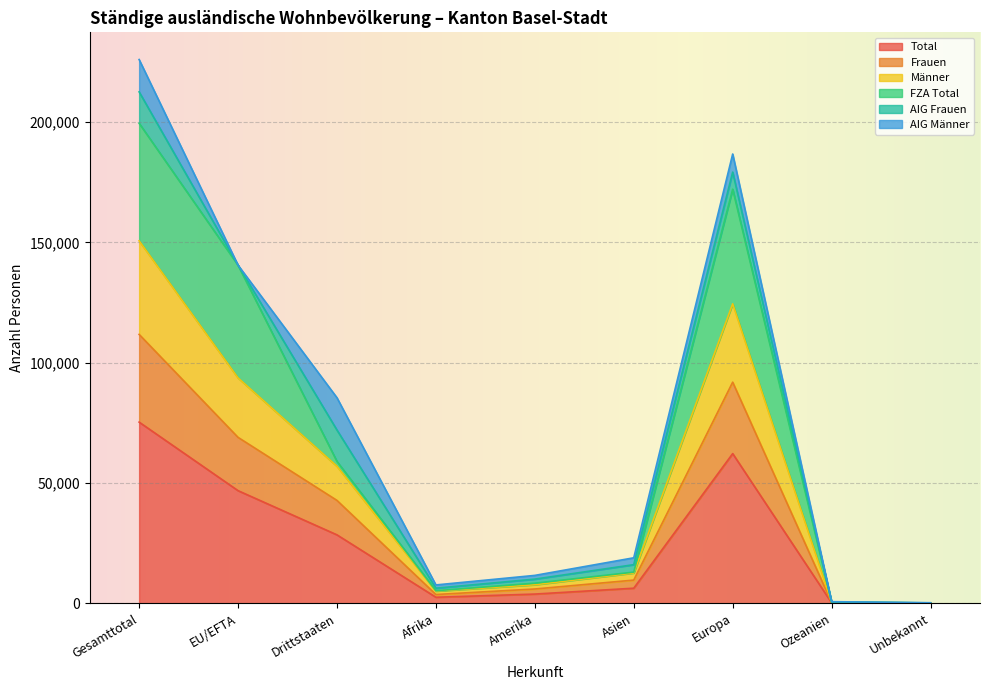

What is the value of the Total point at the 3rd from the left?

28488